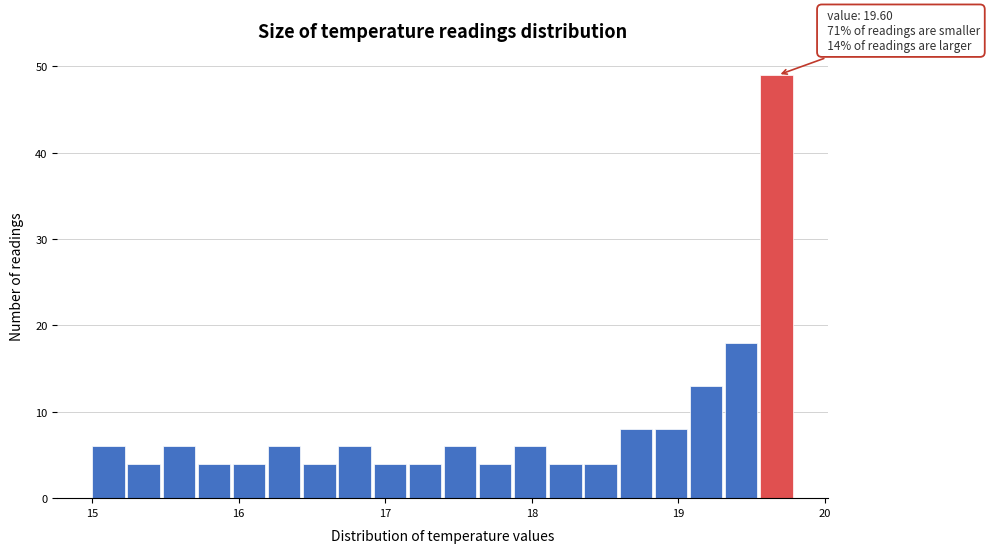

Read against the x-axis, roughly where is the centre of the tallest bar?

19.7